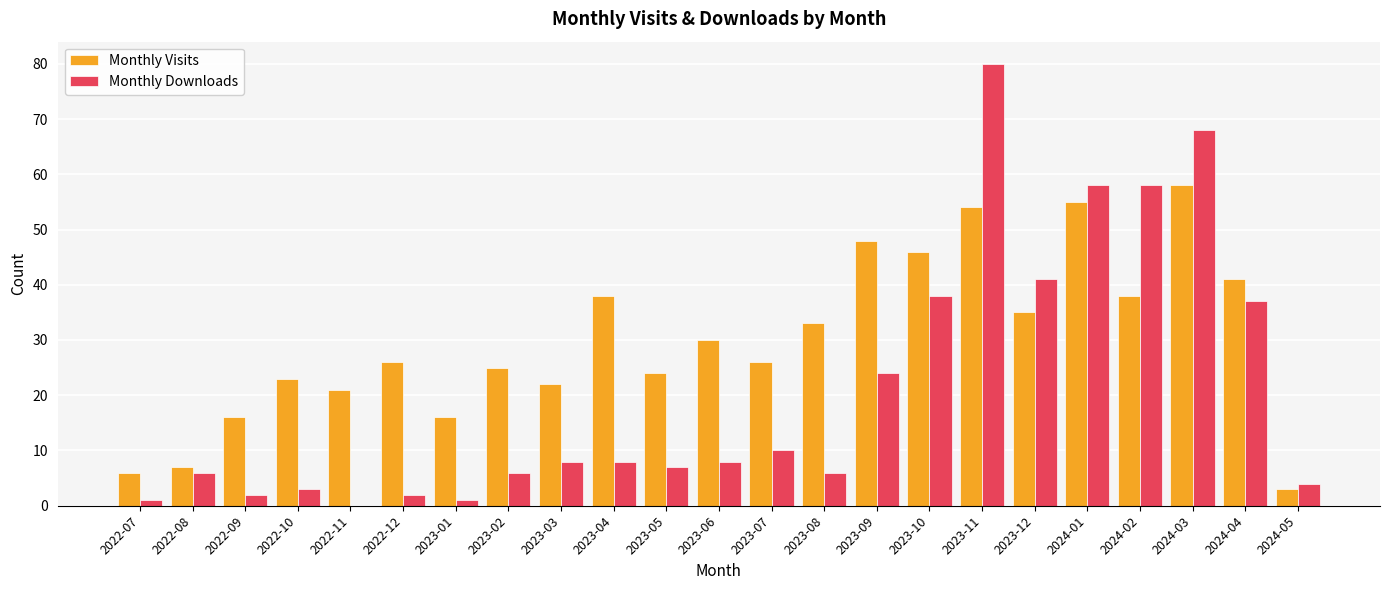

What is the highest value of the Monthly Visits series?

58